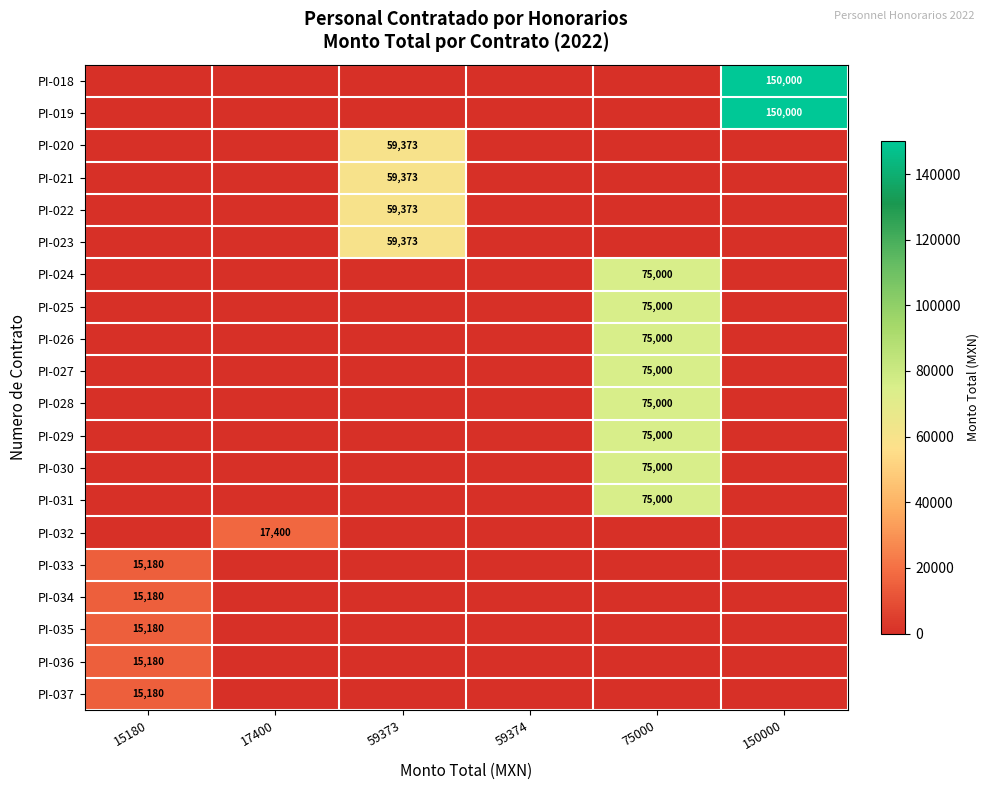

The value of PI-028 at 75000 is 129031. True or false?

False